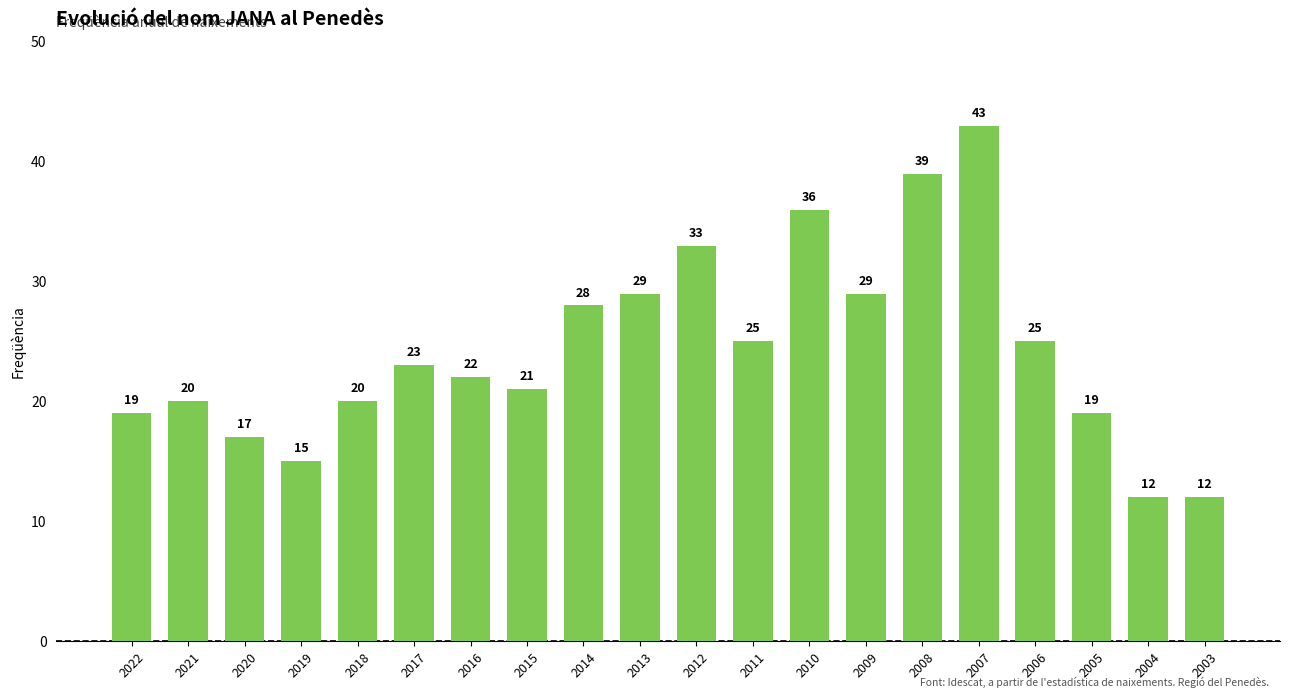

What is the sum of all values?

487